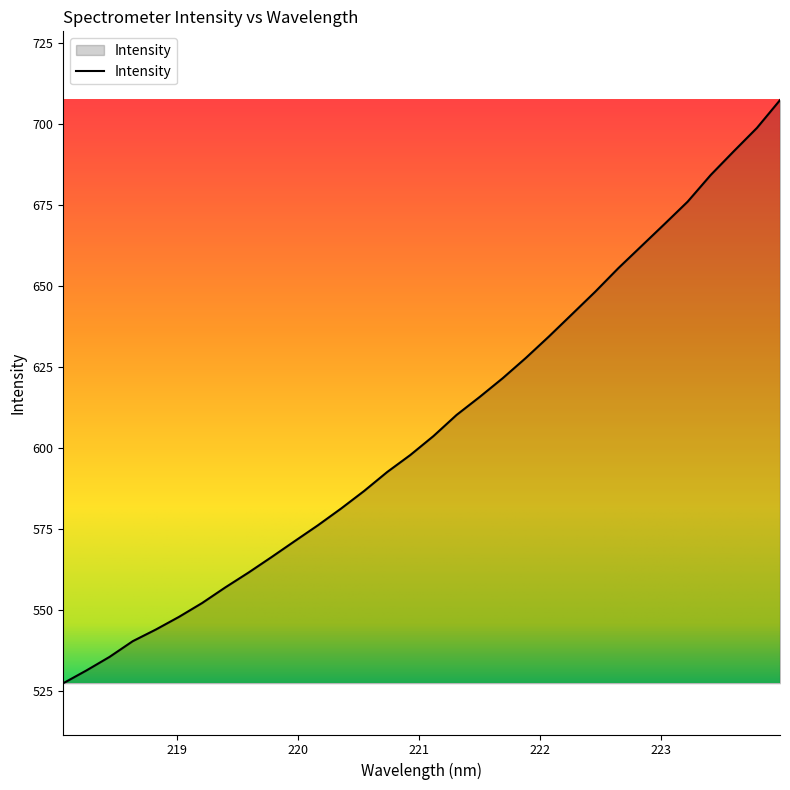

What is the minimum value shown in the chart?

527.5